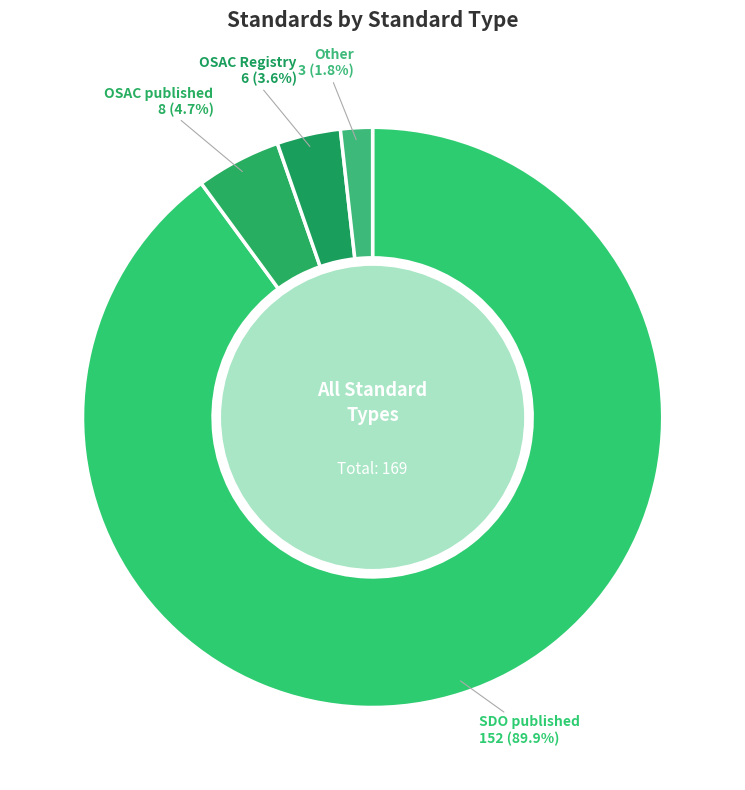

Is it true that Other is 2% of the pie?

True